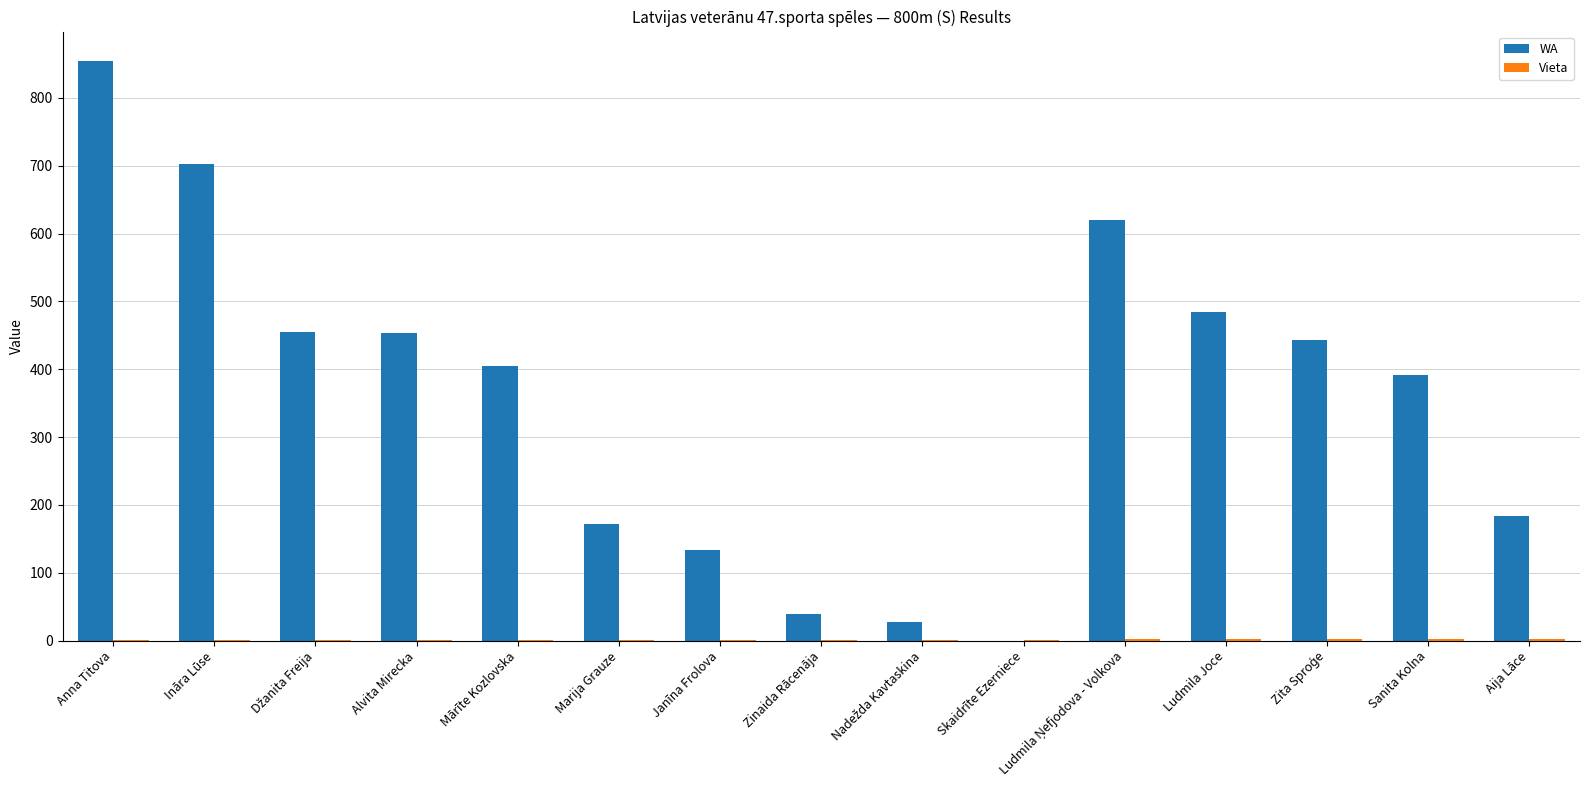

At which label does WA reach its peak?

Anna Titova